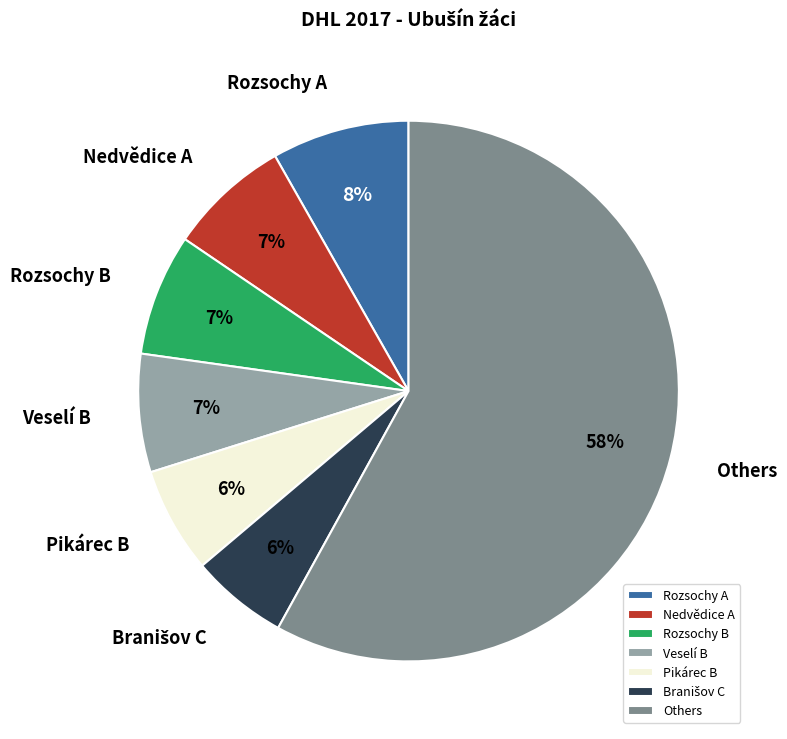

To the nearest percent, what percentage of the pie is Pikárec B?

6%